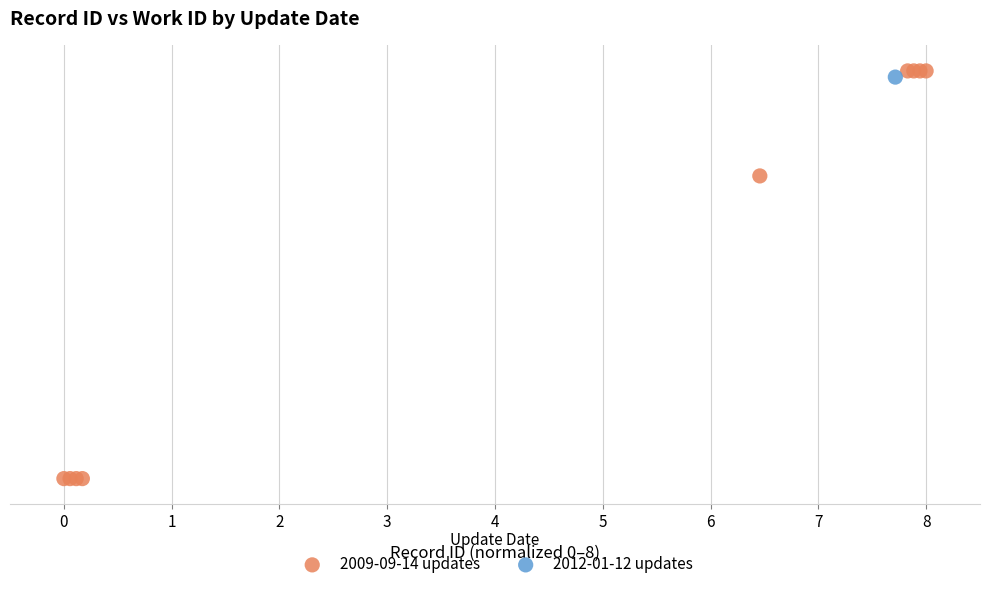

What are all the series names shown in the legend?

2009-09-14 updates, 2012-01-12 updates